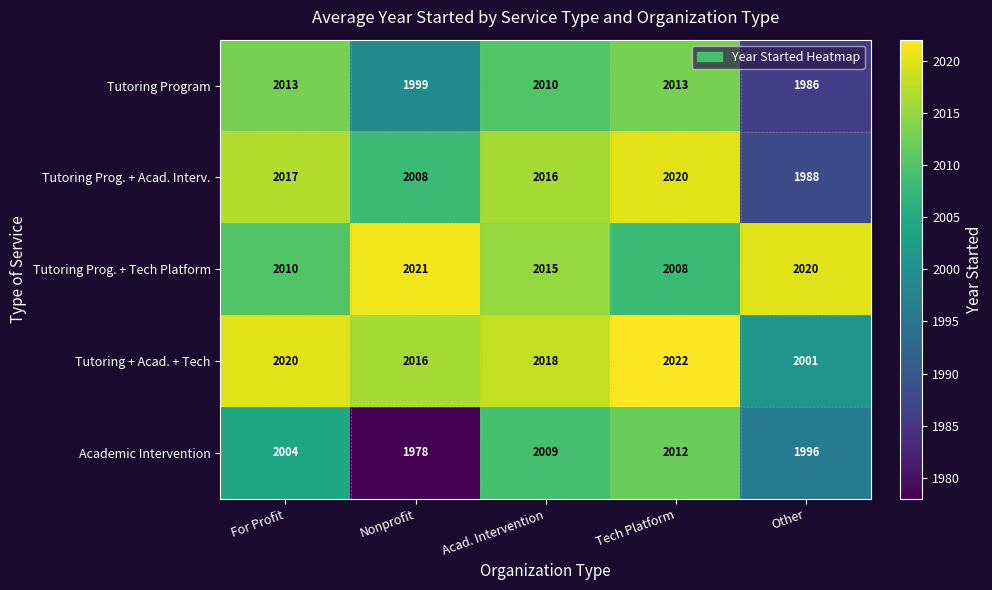

Rank the categories by Academic Intervention value from lowest to highest.

Nonprofit, Other, For Profit, Acad. Intervention, Tech Platform